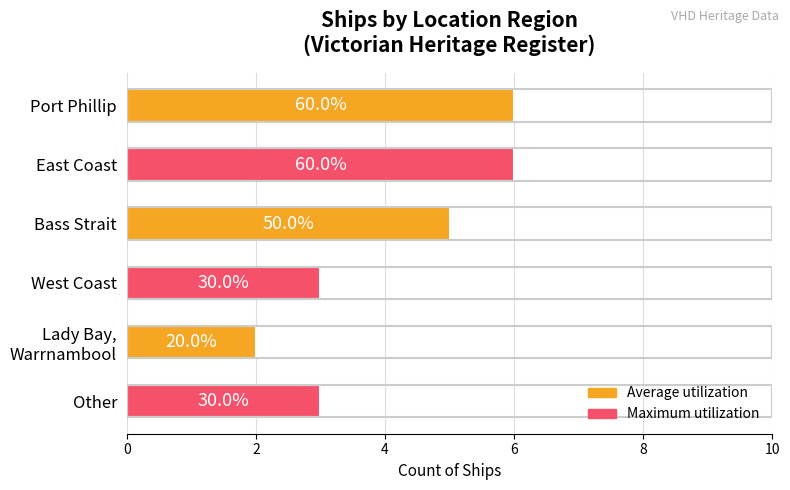

How many bars are there in total?

6